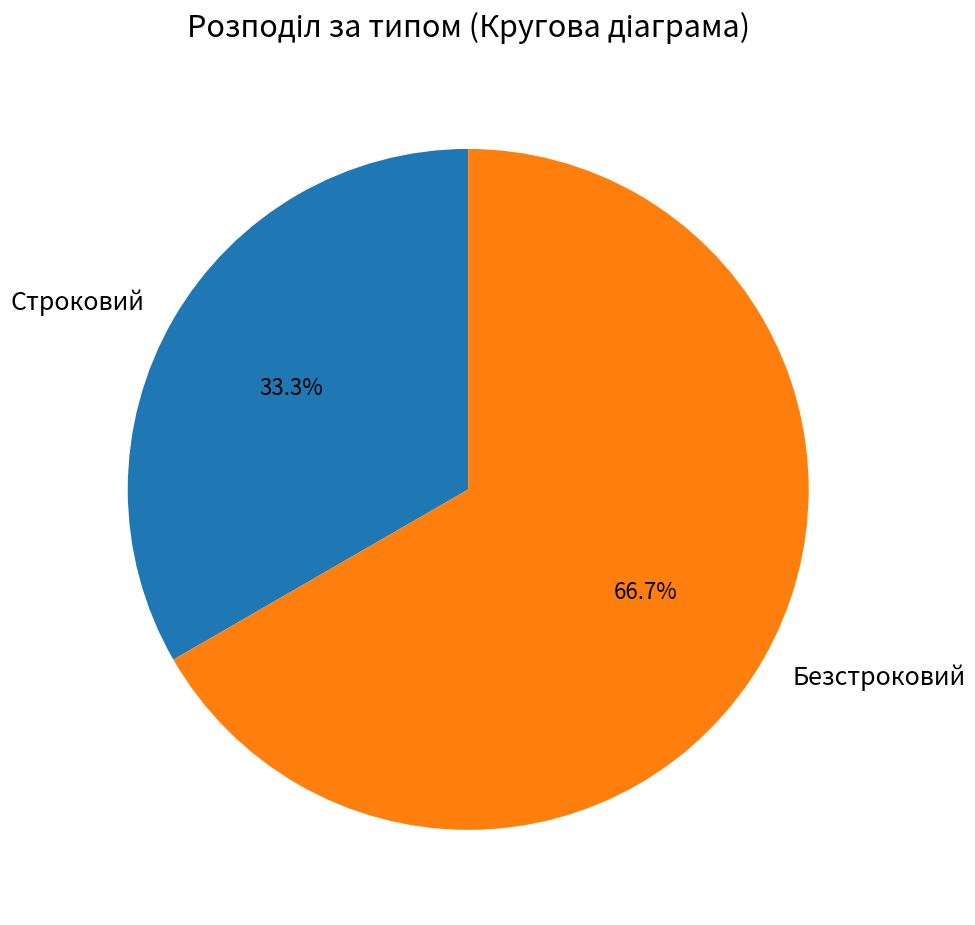

What is the ratio of the value at Безстроковий to the value at Строковий?

2.0